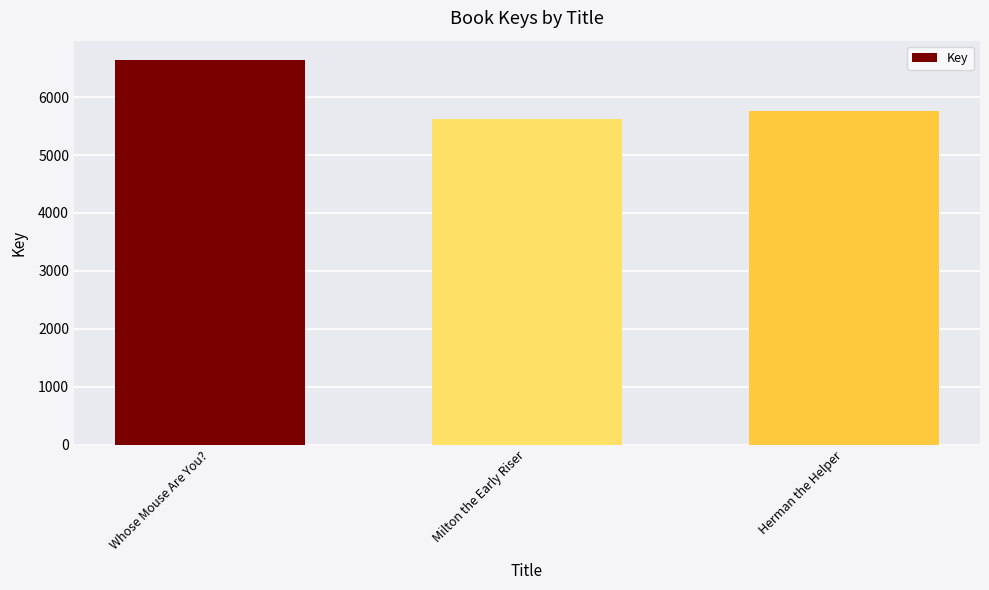

Does the chart contain any negative values?

No